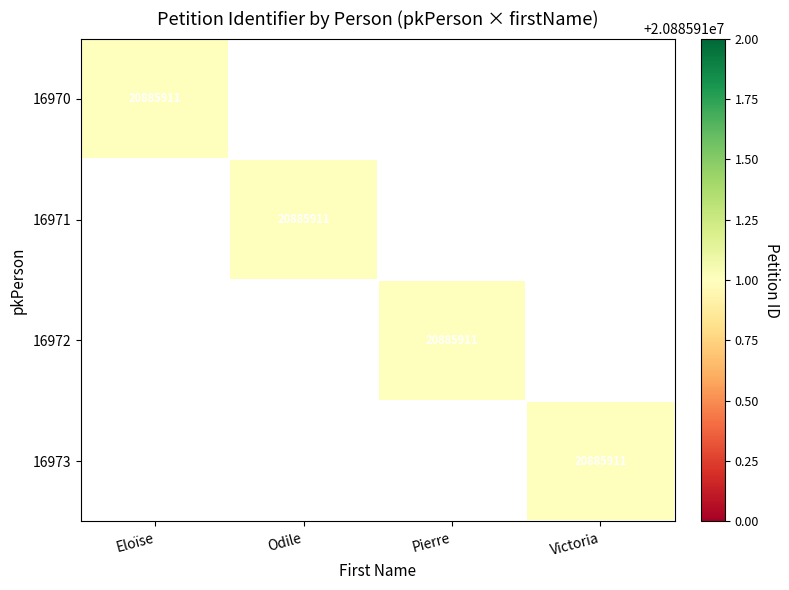

What is the greatest value displayed?

20885911